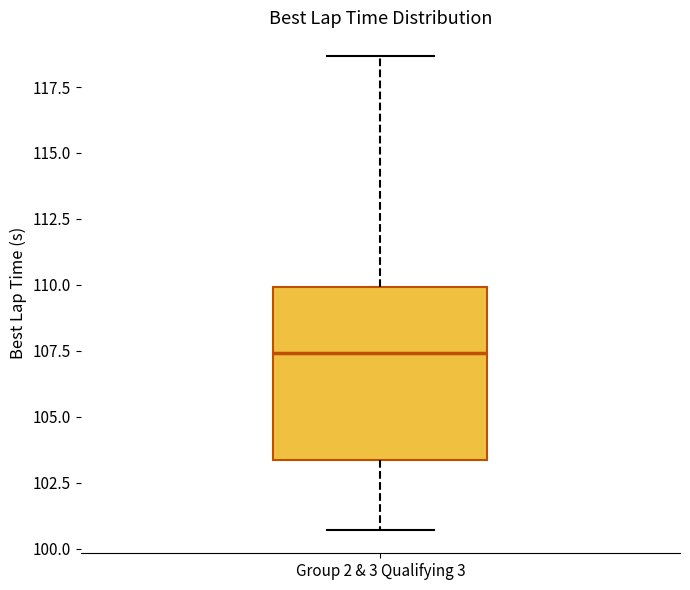

Where does the upper whisker of the box for Group 2 & 3 Qualifying 3 end on the y-axis? The values are not printed on the chart, so give them approximately, as read against the axis.

118.5